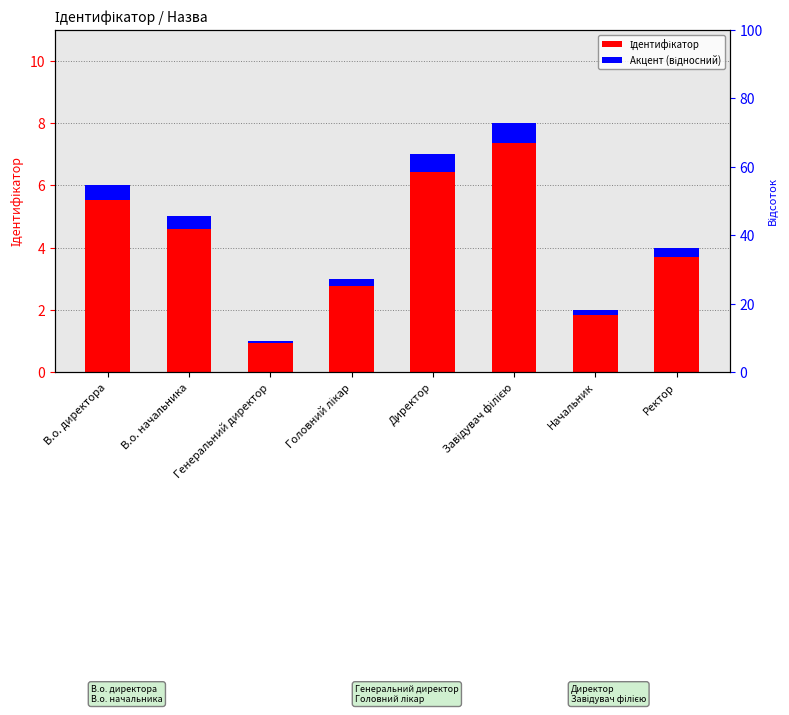

What value does the Ідентифікатор series have at Завідувач філією?

8.0